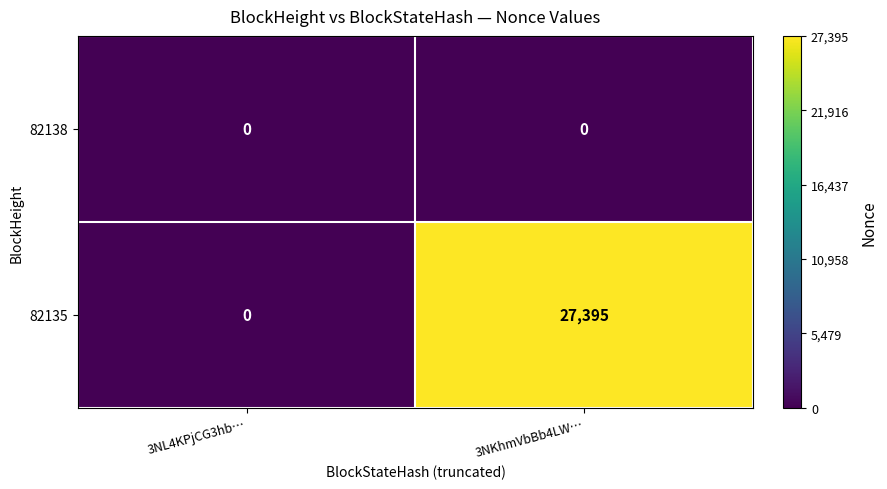

The 82138 series shows 0 at 3NKhmVbBb4LW…. True or false?

True